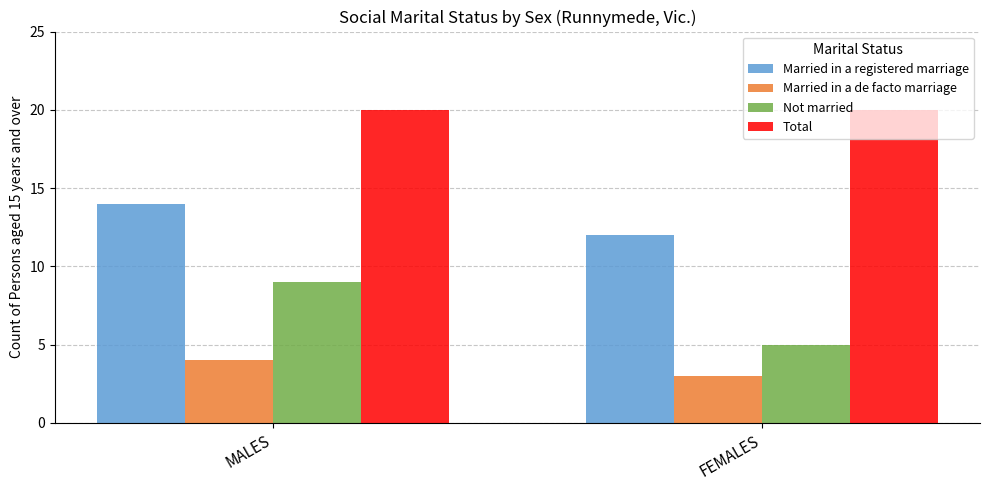

What is the value of the Total bar at the 1st from the left?

20